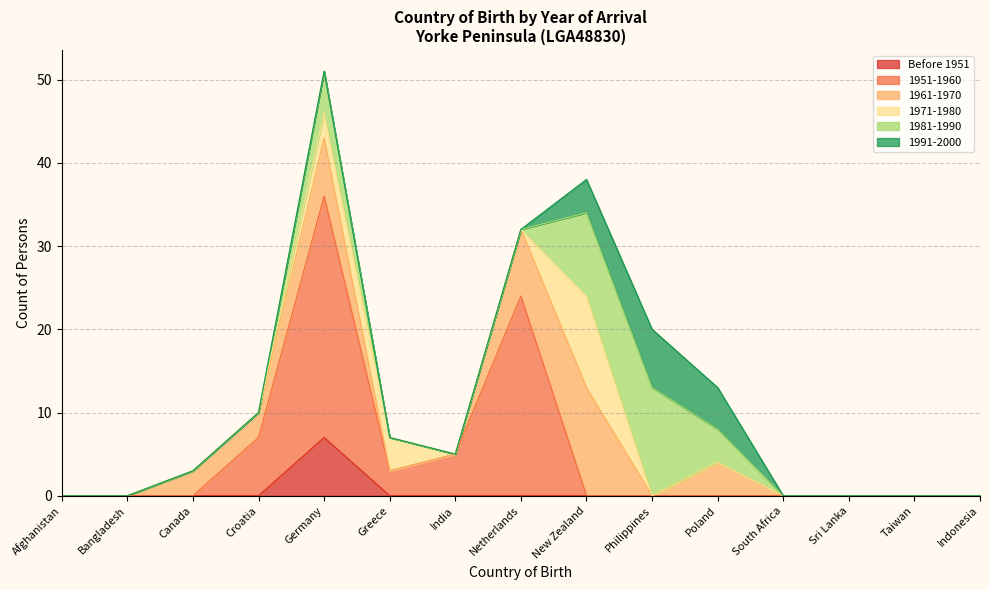

Which category has the lowest value in the 1961-1970 series?

Afghanistan